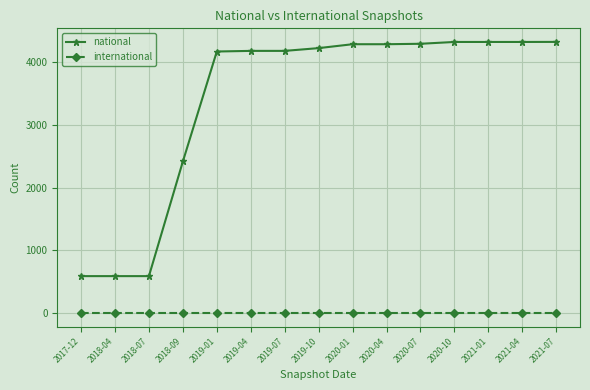

Is it true that national equals 590 at 2017-12?

True